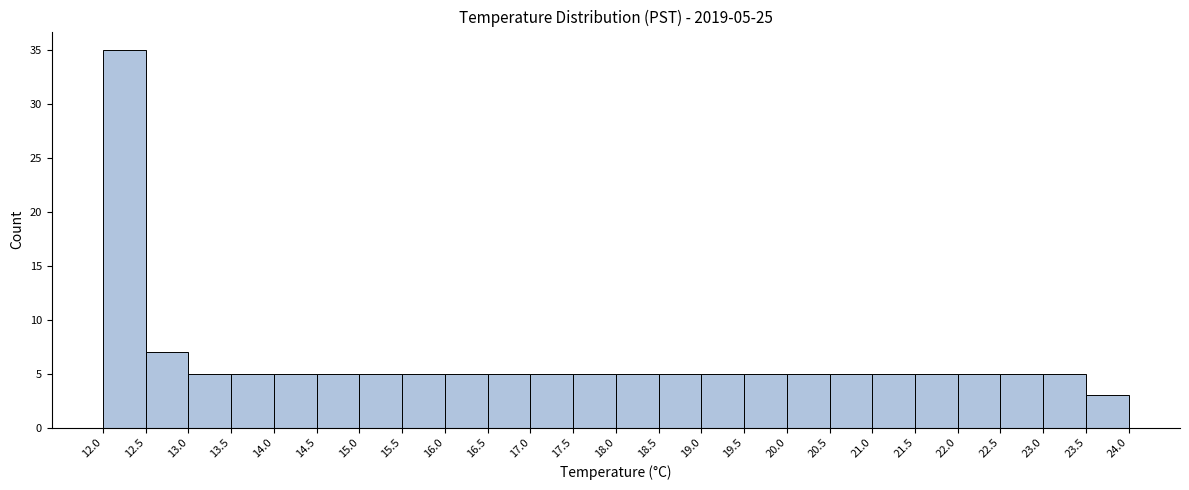

Over which range of the x-axis is the bar tallest?

12.0 to 12.5